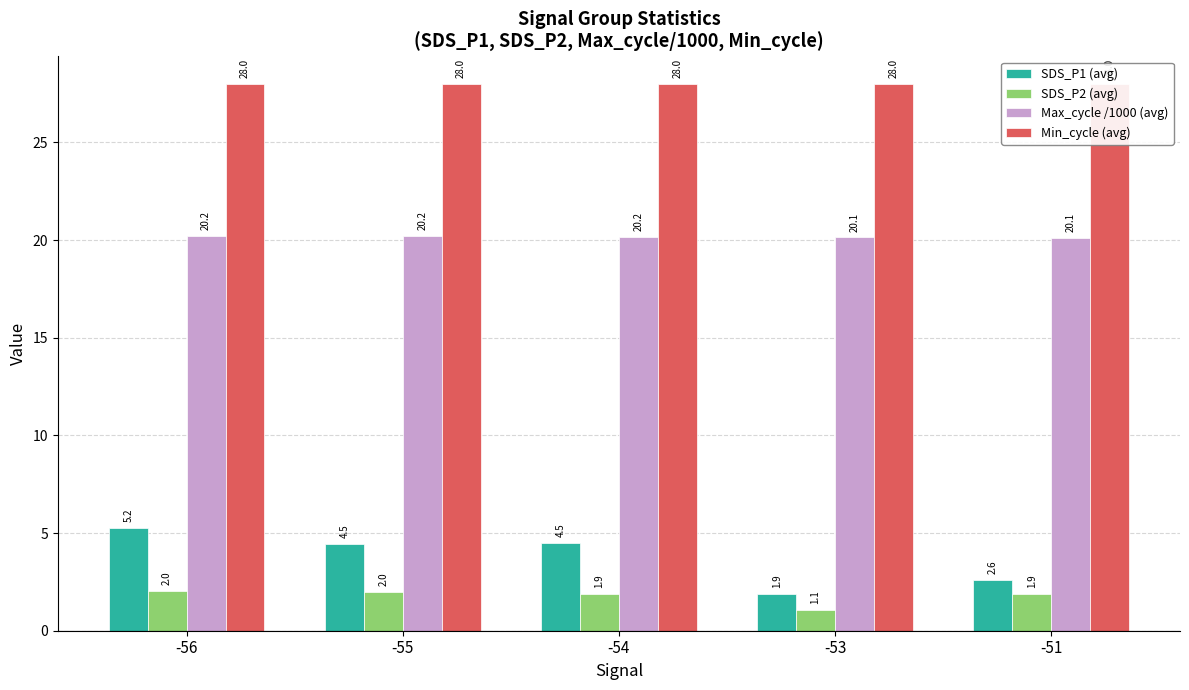

Does the chart contain stacked bars?

No